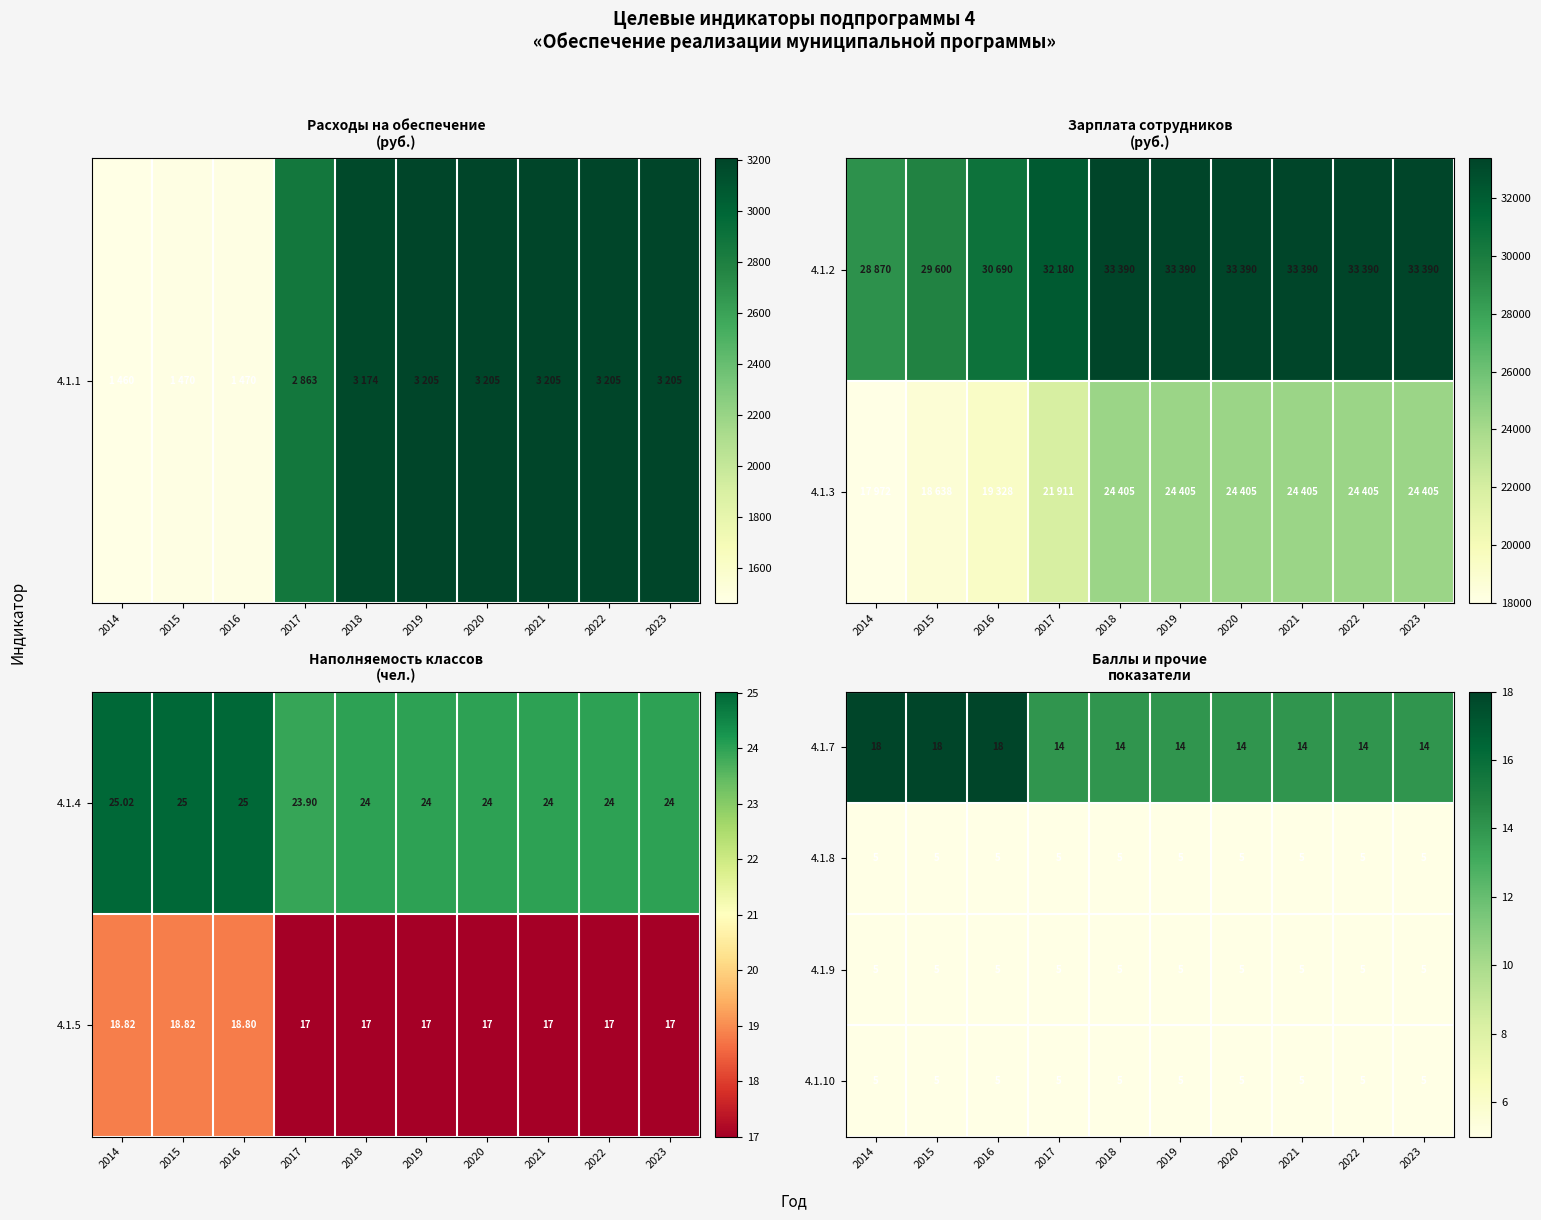

Is the value of 4.1.10 at 2015 greater than the value of 4.1.7 at 2020?

No